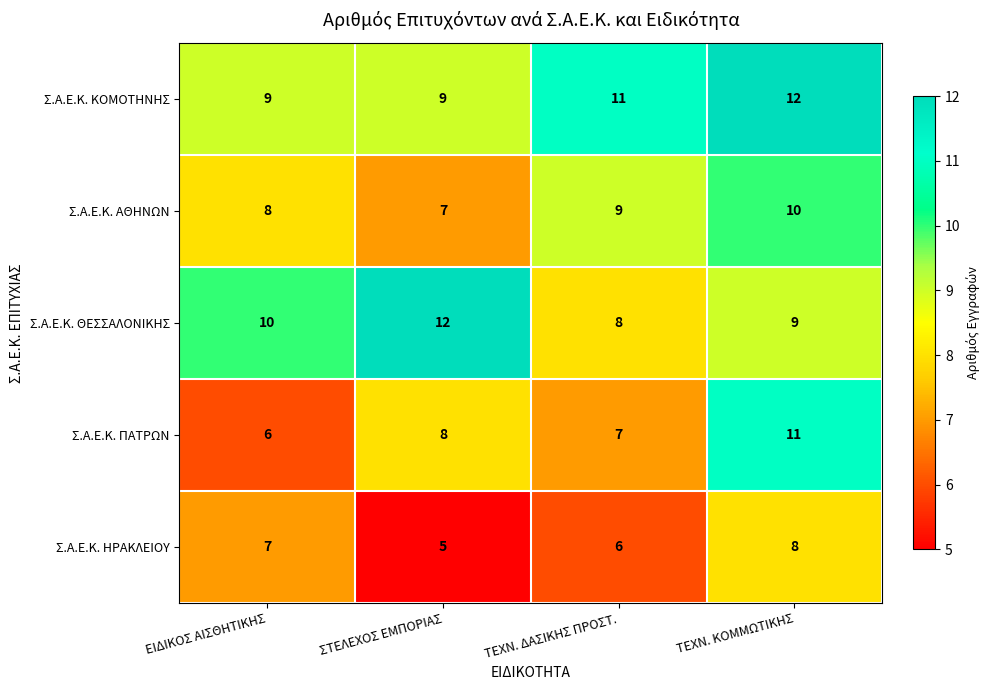

What is the average value of the Σ.Α.Ε.Κ. ΠΑΤΡΩΝ series?

8